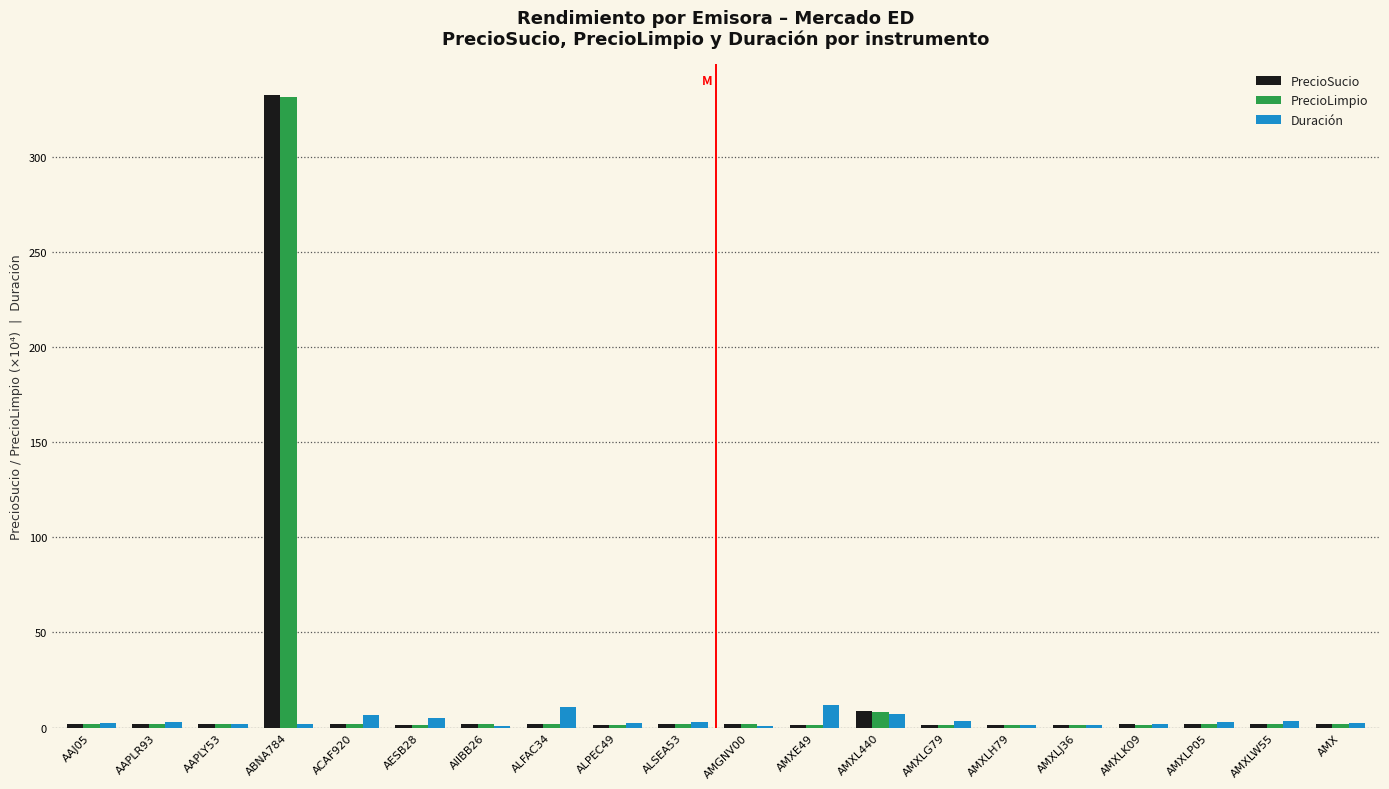

Which series has the widest spread of values?

PrecioSucio